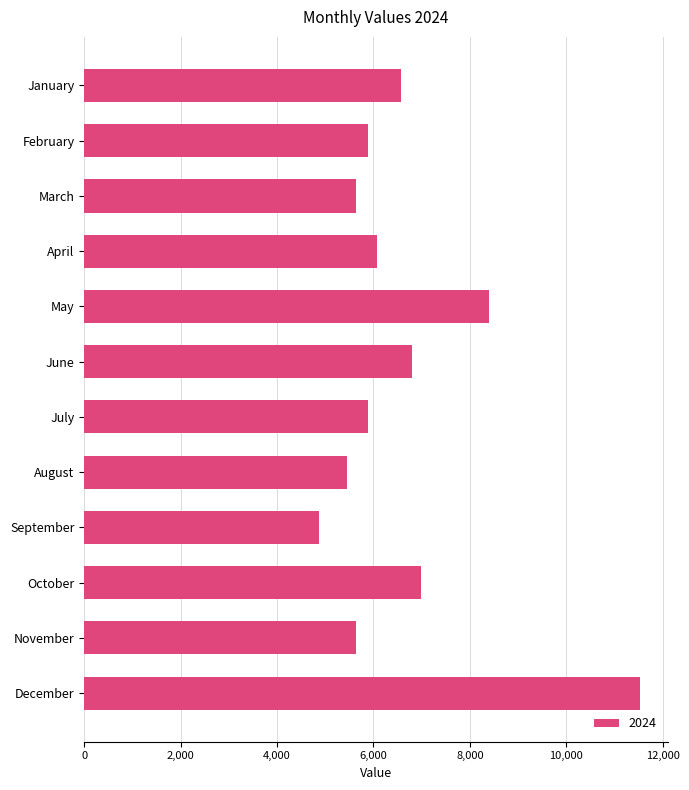

What is the average value?

6644